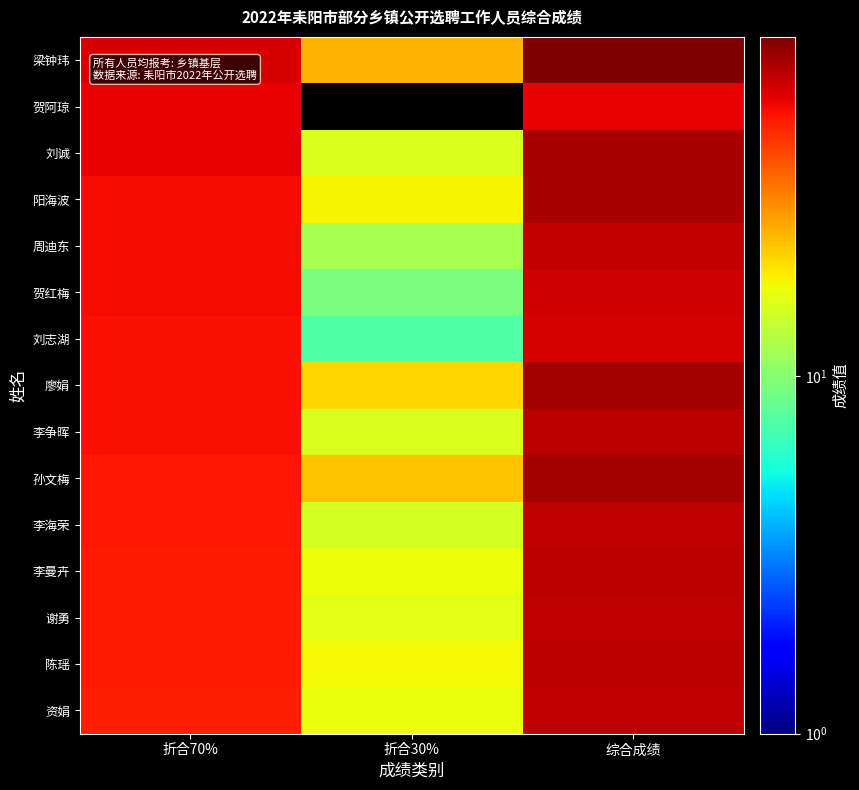

What is the maximum value shown in the chart?

88.9